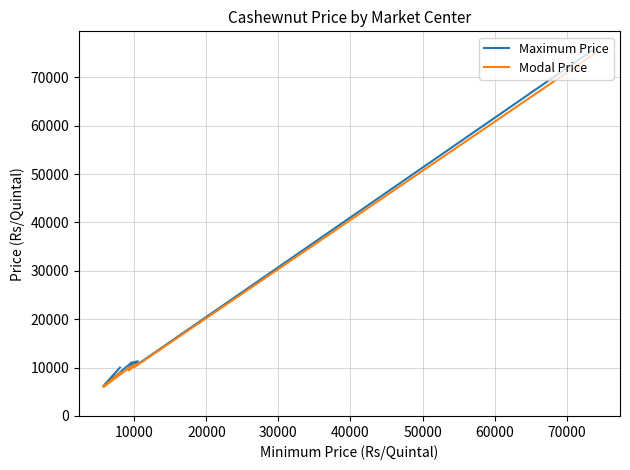

At which label is Modal Price closest to 40500?

40000